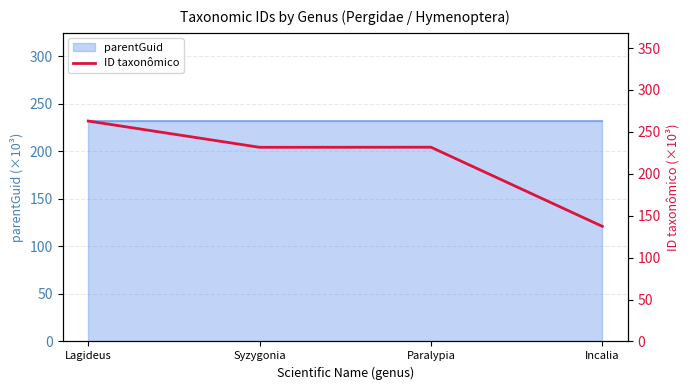

The value at Syzygonia is 78.9. True or false?

False